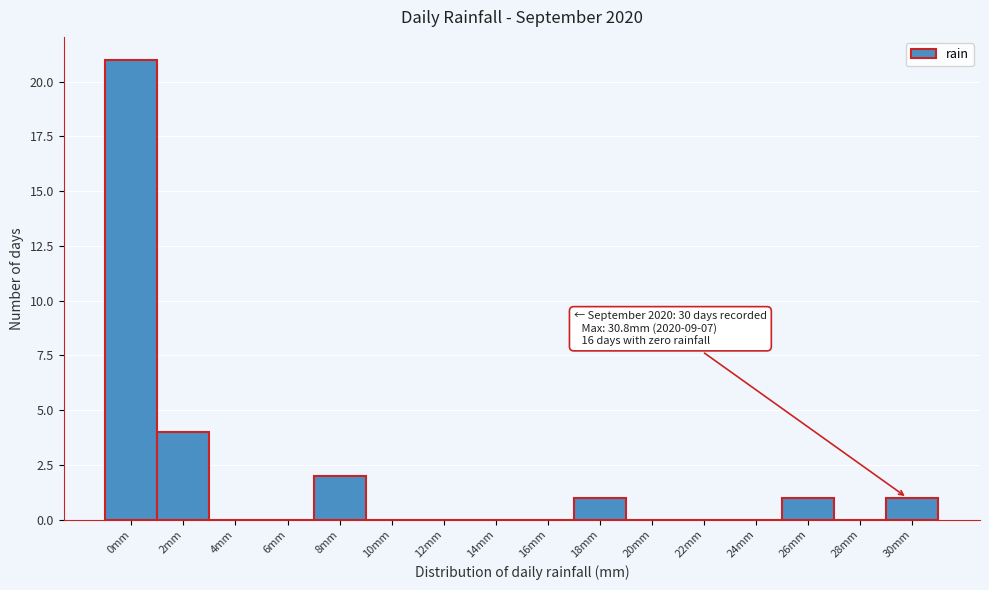

Reading left to right, list all the values displayed in this chart.

0mm=21	2mm=4	4mm=0	6mm=0	8mm=2	10mm=0	12mm=0	14mm=0	16mm=0	18mm=1	20mm=0	22mm=0	24mm=0	26mm=1	28mm=0	30mm=1